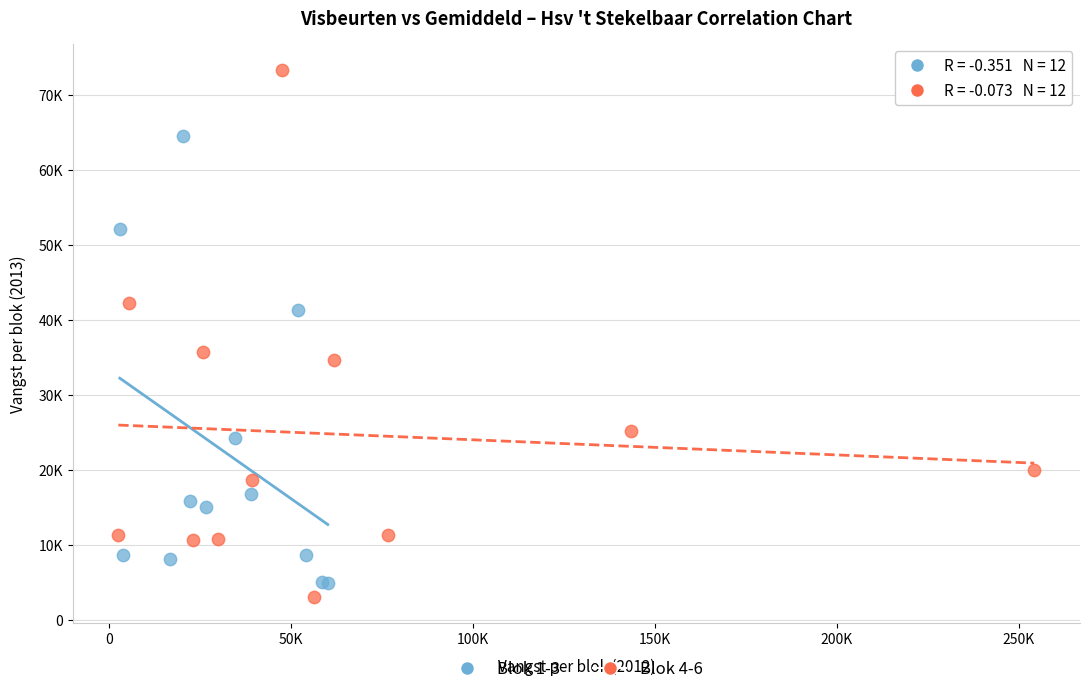

What are all the series names shown in the legend?

Blok 1-3, Blok 4-6